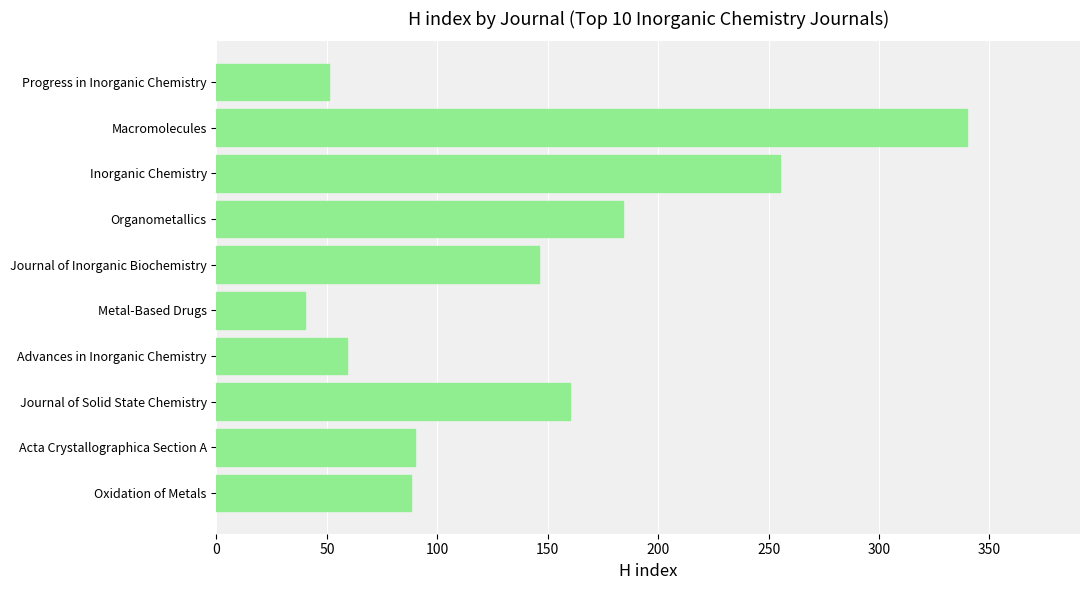

What value does the data have at Macromolecules, to the nearest 10?

340